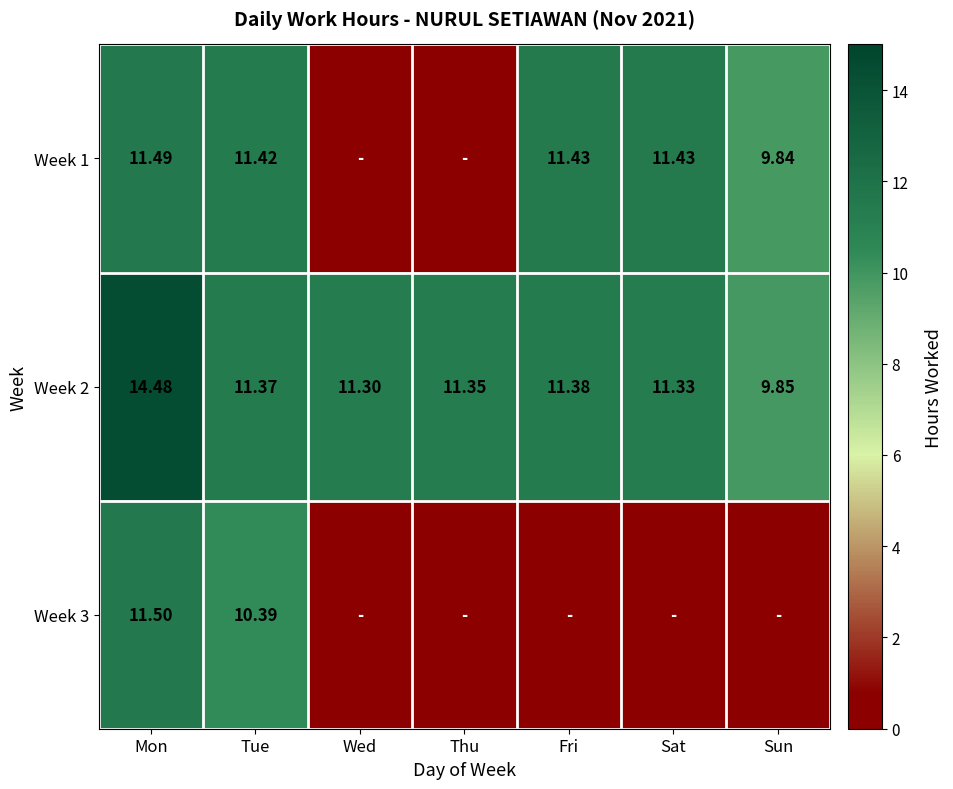

Which category has the lowest value in the Week 2 series?

Sun